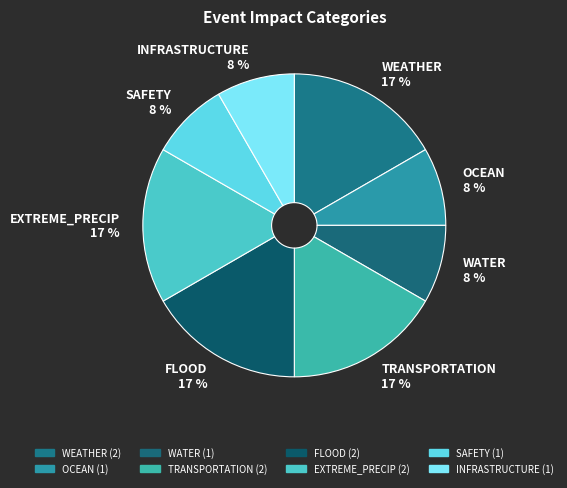

The FLOOD slice represents 4% of the pie. True or false?

False